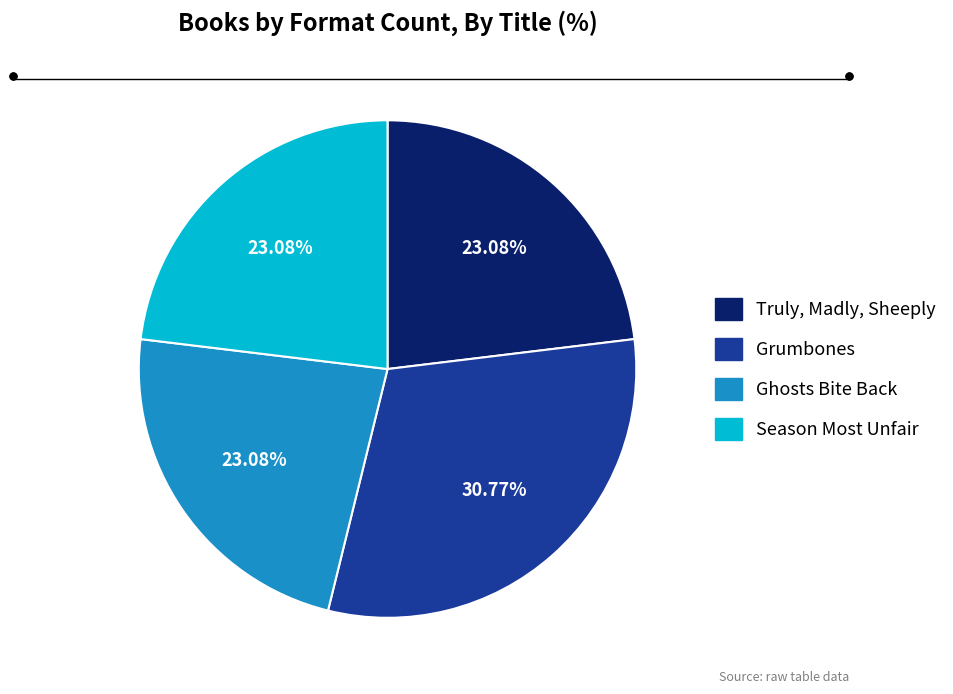

What portion of the pie excludes Season Most Unfair?

76.9%